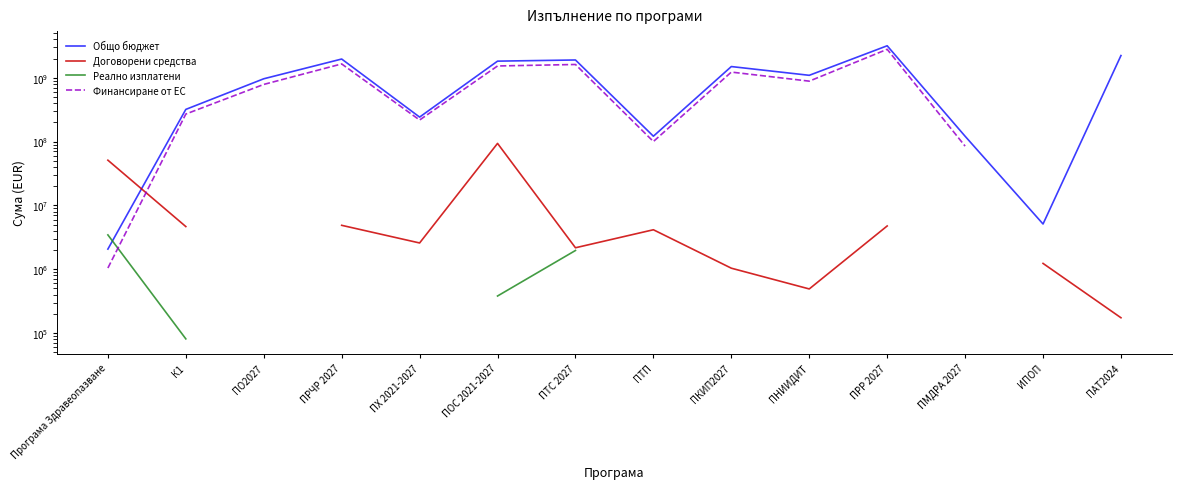

How many intersections are there between Договорени средства and Общо бюджет?

1